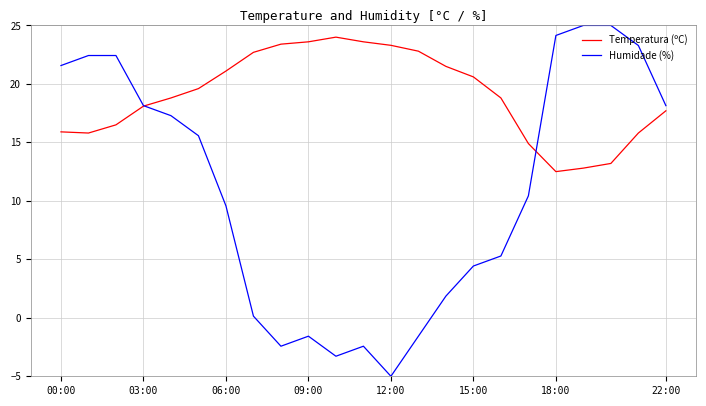

List the series in order of their peak value, lowest first.

Temperatura (ºC), Humidade (%)